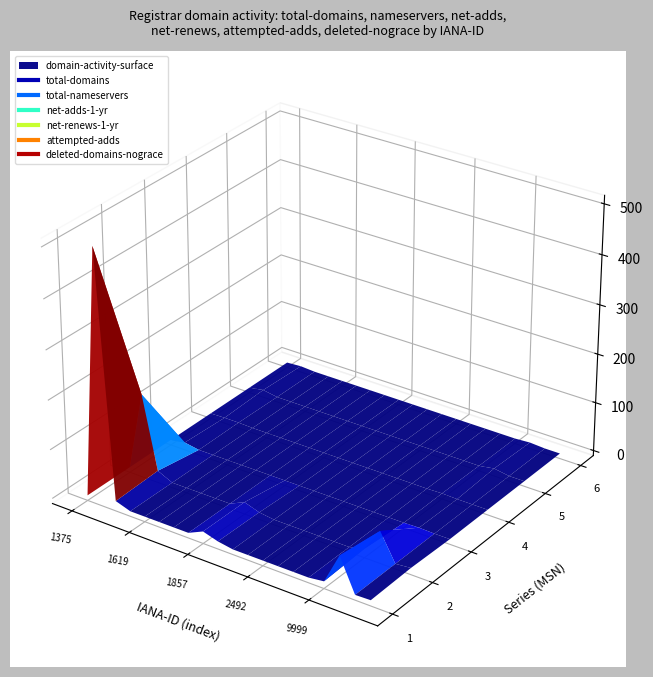

Is it true that deleted-domains-nograce equals -1 at 1443?

False